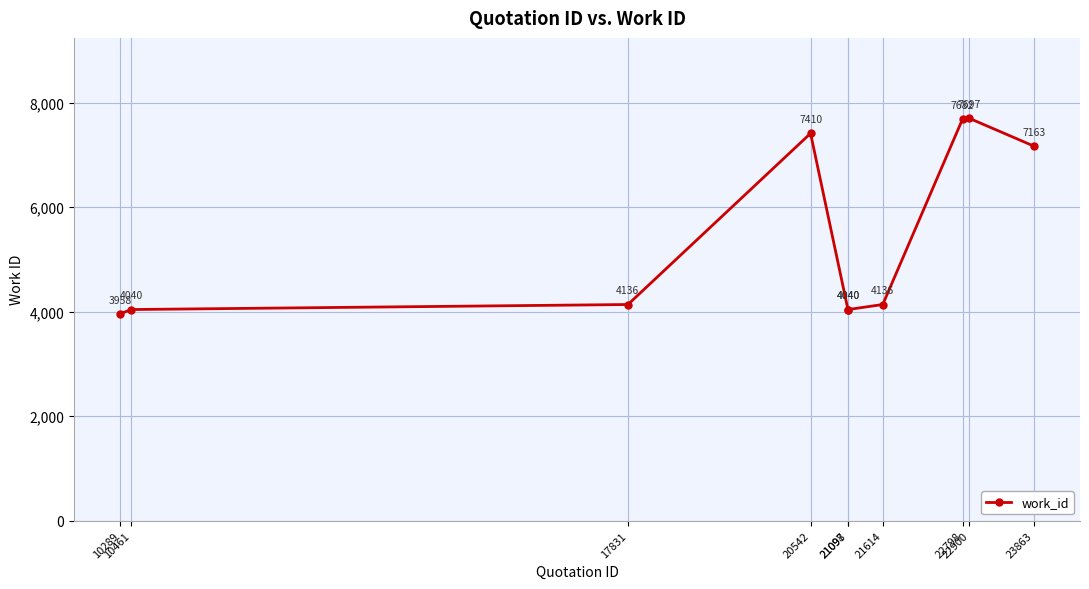

What is the value of the 6th point from the left?

4040